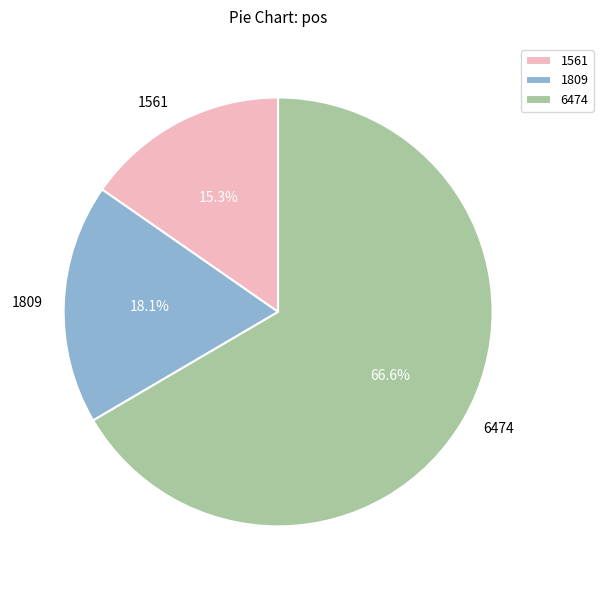

Rank the categories by value from lowest to highest.

1561, 1809, 6474